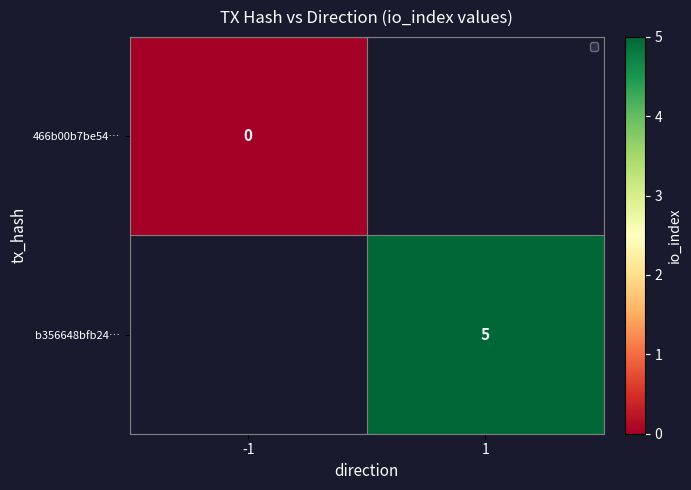

The b356648bfb24… series shows 7 at 1. True or false?

False